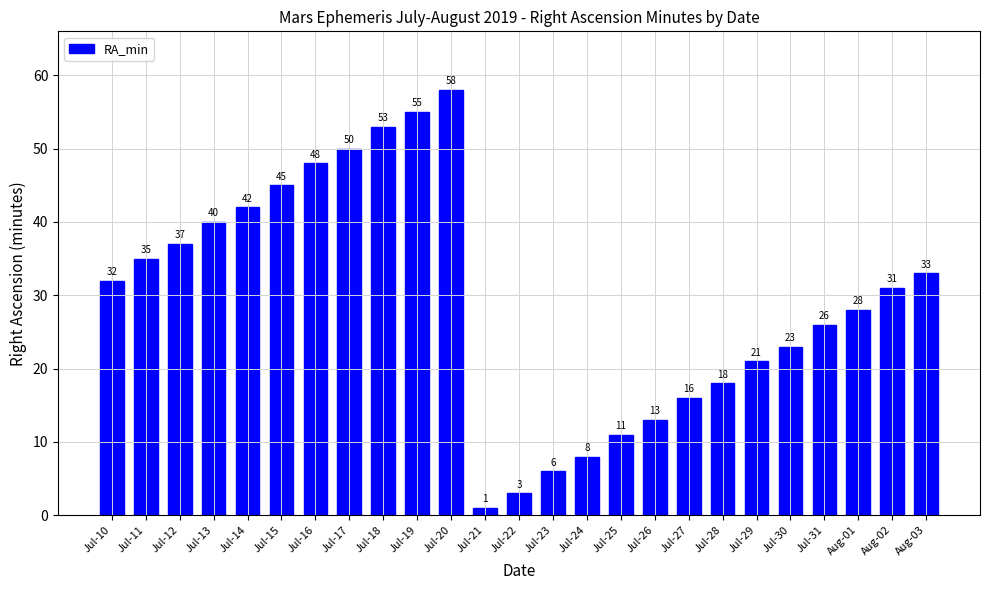

Rank the categories by value from highest to lowest.

Jul-20, Jul-19, Jul-18, Jul-17, Jul-16, Jul-15, Jul-14, Jul-13, Jul-12, Jul-11, Aug-03, Jul-10, Aug-02, Aug-01, Jul-31, Jul-30, Jul-29, Jul-28, Jul-27, Jul-26, Jul-25, Jul-24, Jul-23, Jul-22, Jul-21